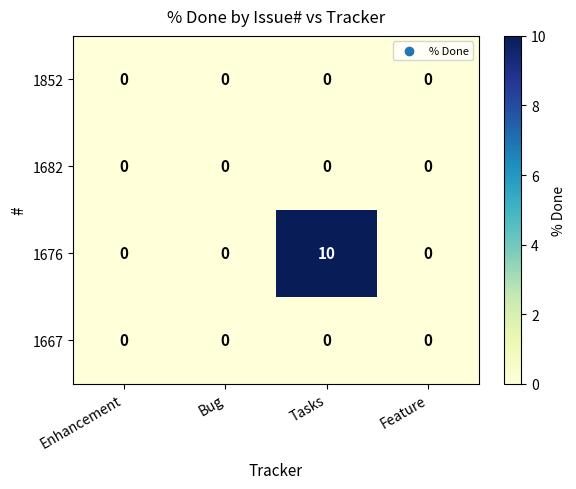

At how many categories does at least one series exceed 1?

1